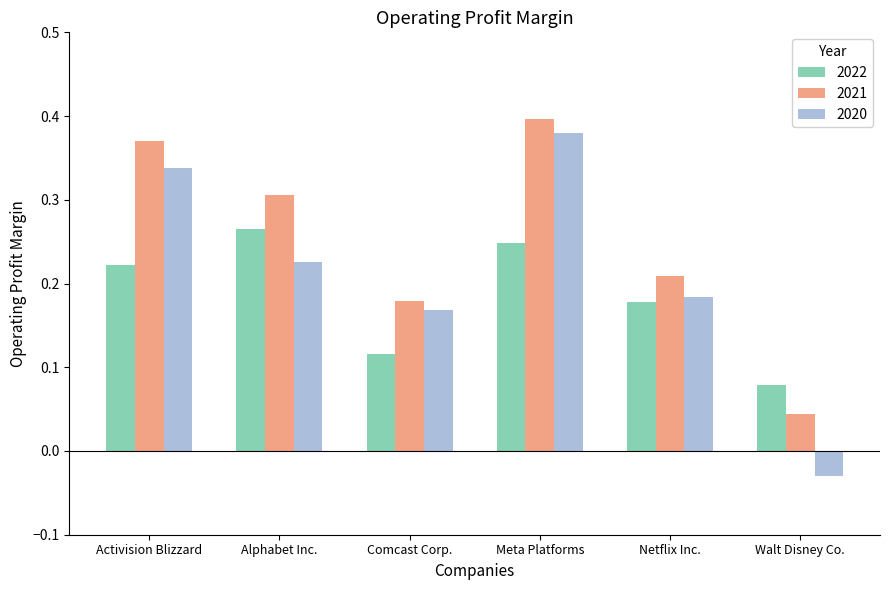

The 2021 series shows 0.7 at Activision Blizzard. True or false?

False